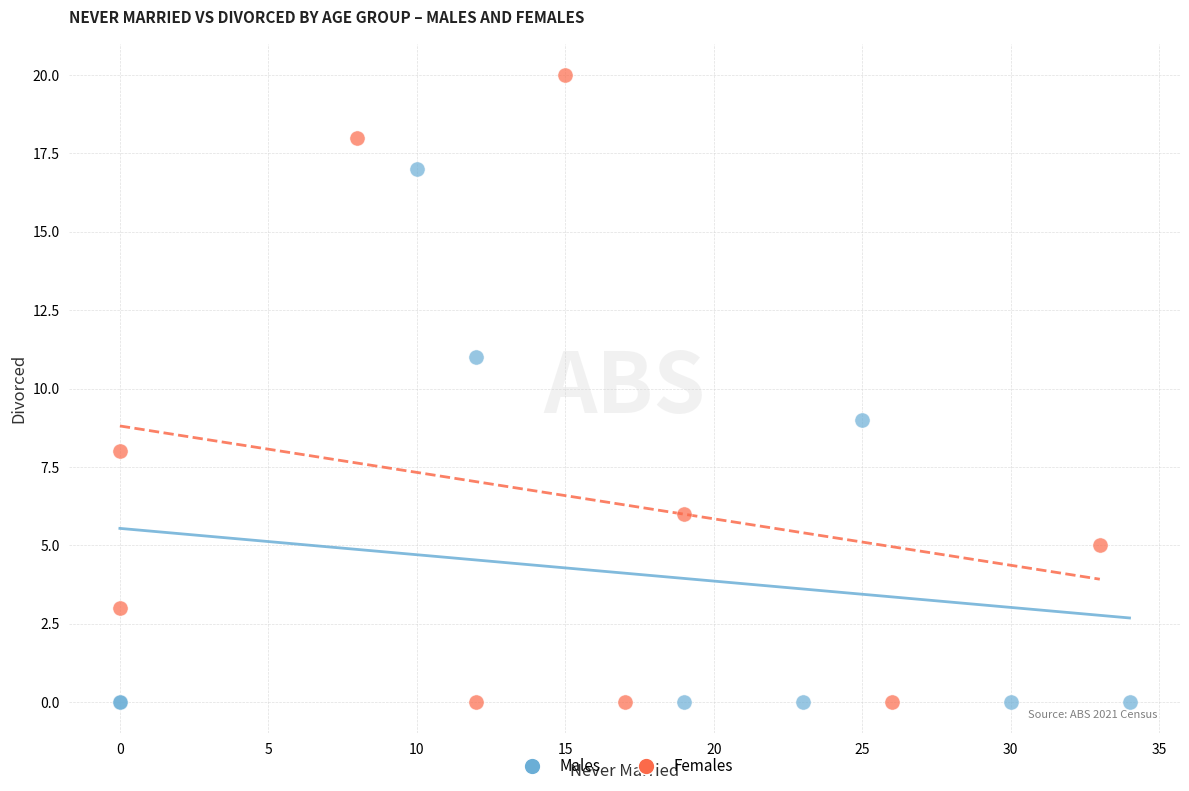

What are all the series names shown in the legend?

Males, Females